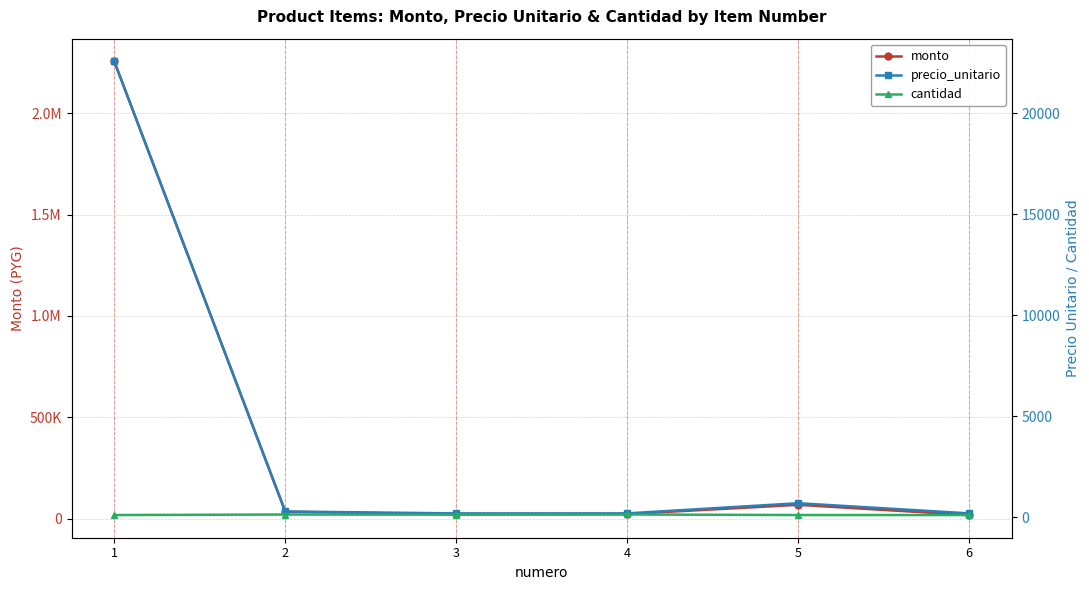

Rank the series at 3 from lowest to highest value.

cantidad, precio_unitario, monto